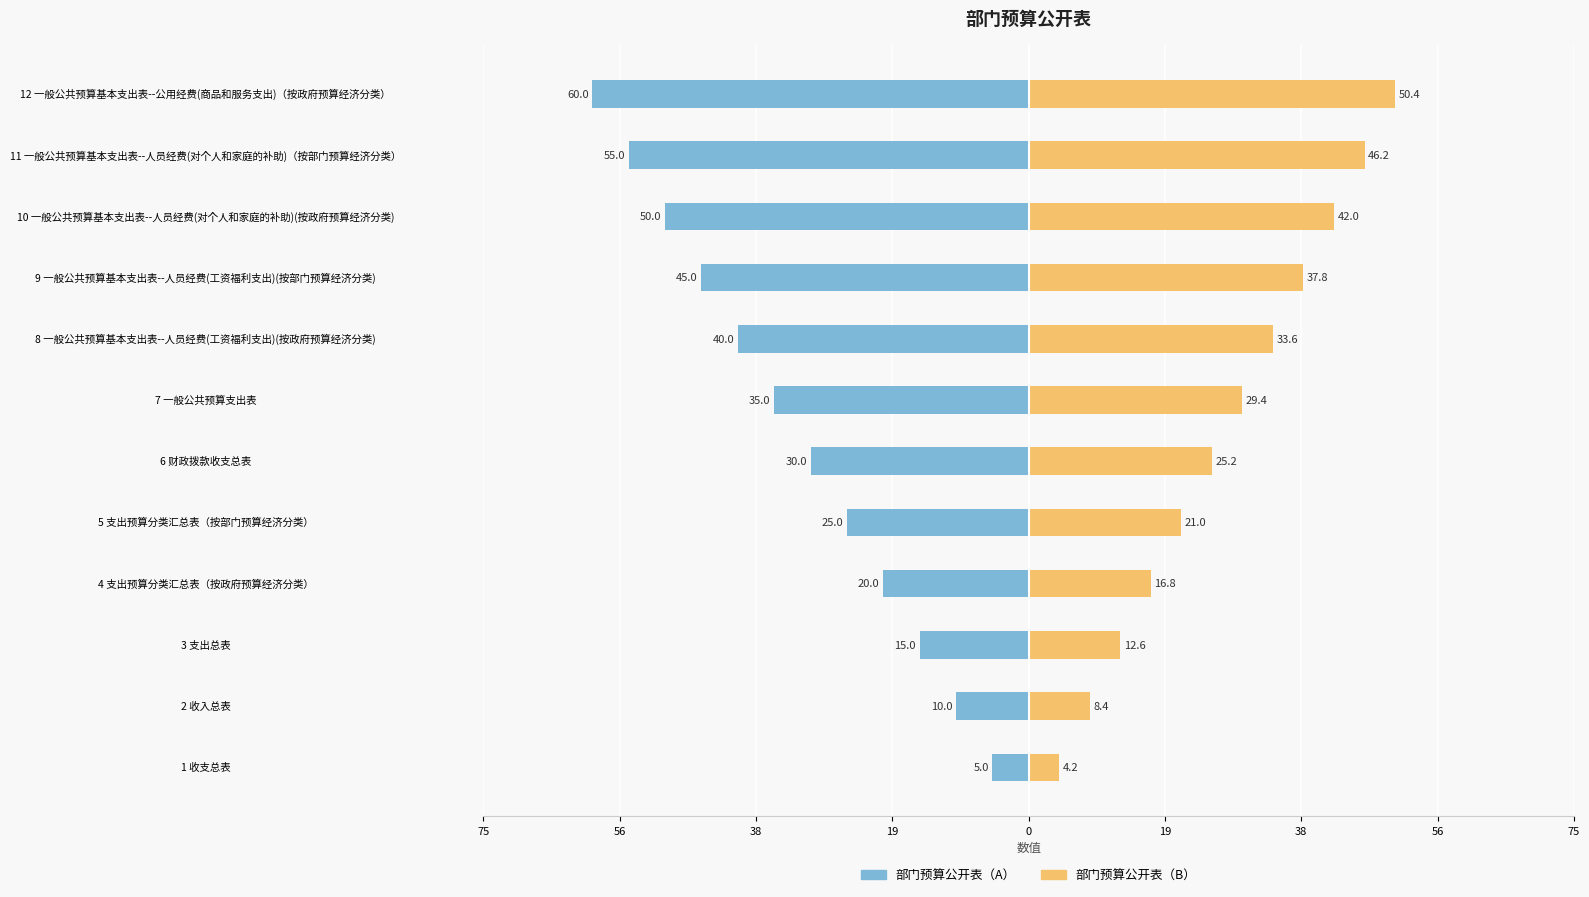

Reading left to right, what are all the values shown in this chart?

部门预算公开表（A）: -5.0	-10.0	-15.0	-20.0	-25.0	-30.0	-35.0	-40.0	-45.0	-50.0	-55.0	-60.0
部门预算公开表（B）: 4.2	8.4	12.6	16.8	21.0	25.2	29.4	33.6	37.8	42.0	46.2	50.4